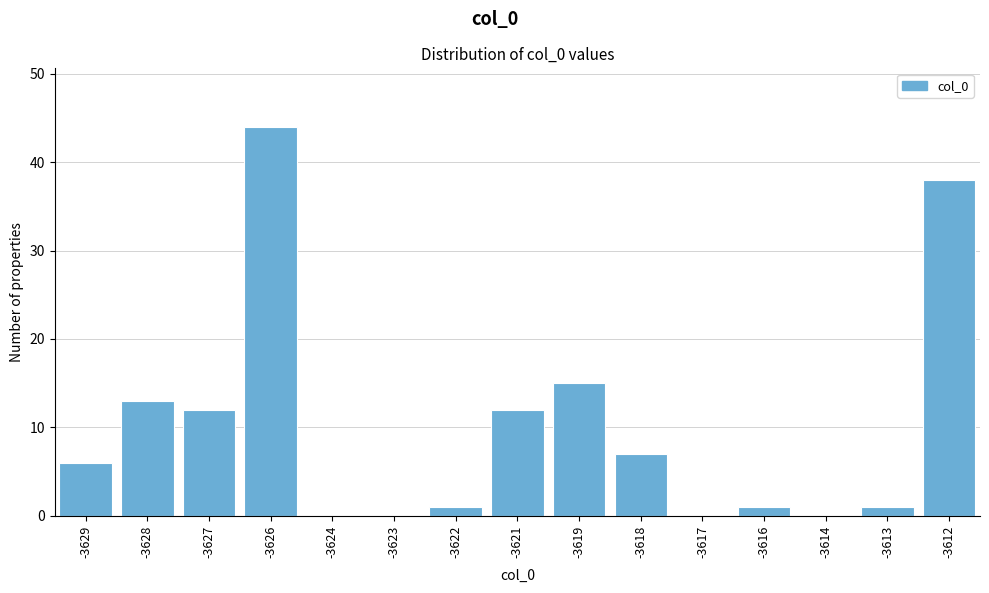

Reading left to right, list all the values displayed in this chart.

-3629=6	-3628=13	-3627=12	-3626=44	-3624=0	-3623=0	-3622=1	-3621=12	-3619=15	-3618=7	-3617=0	-3616=1	-3614=0	-3613=1	-3612=38